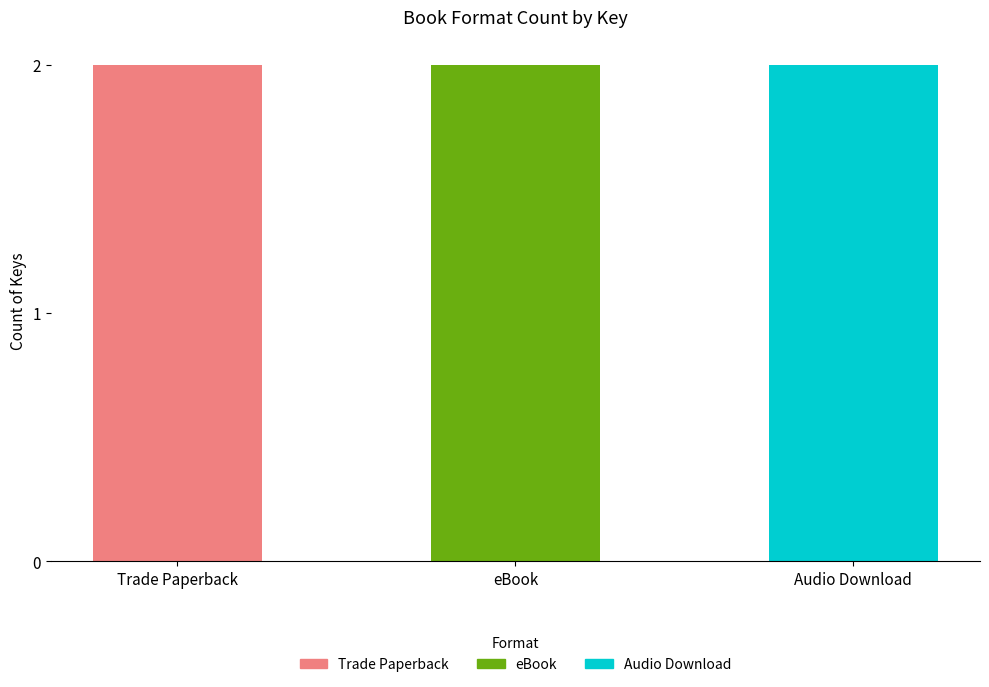

At eBook, list the series in order from smallest to largest.

Trade Paperback, eBook, Audio Download